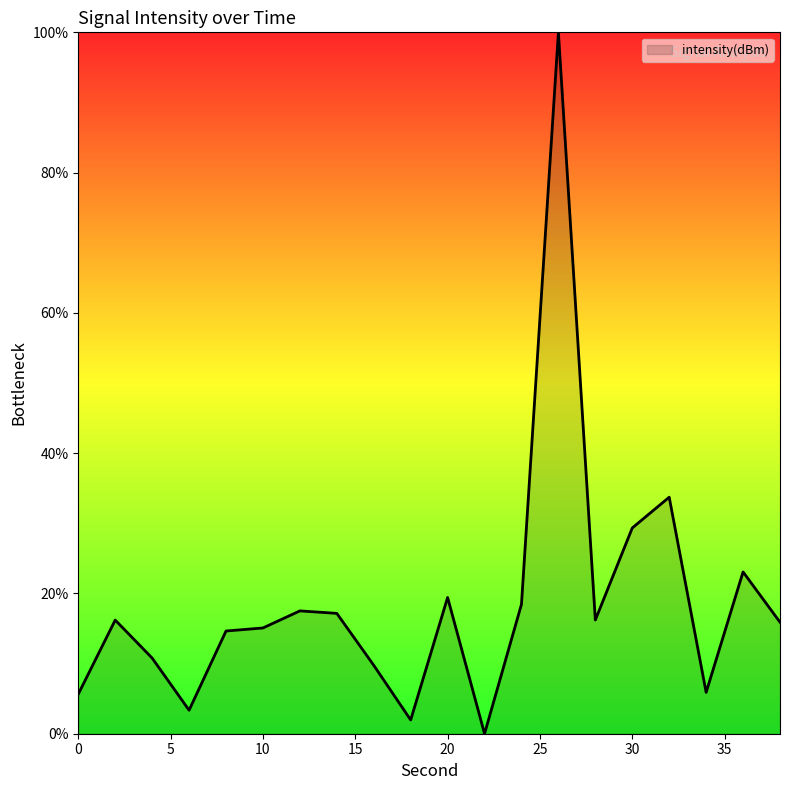

What is the difference between the maximum and minimum values?

100.0